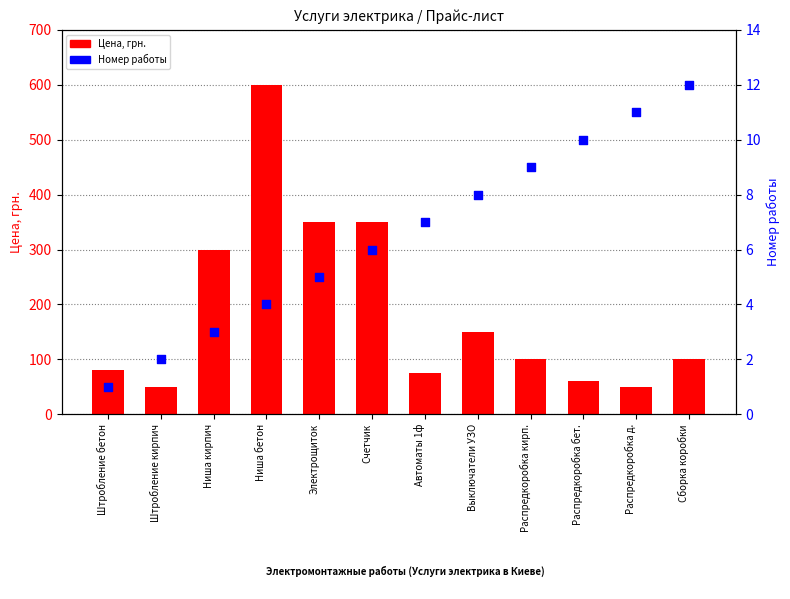

What are all the series names shown in the legend?

Цена, грн., Номер работы